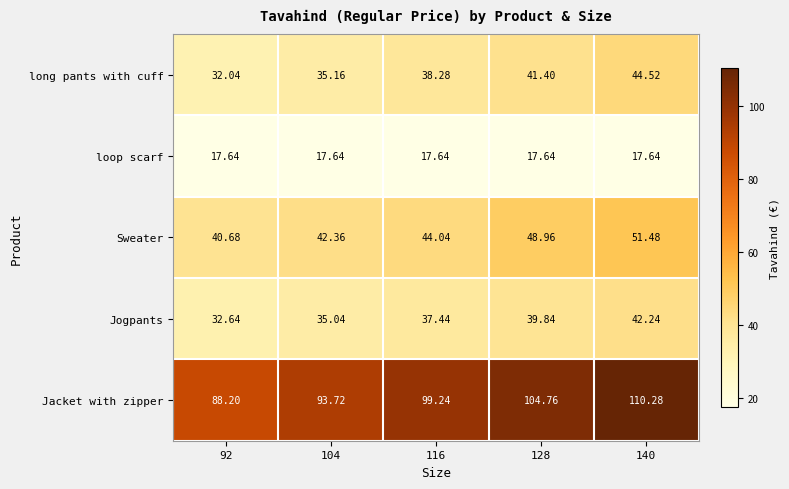

Between 128 and 140, which series saw the biggest shift?

Jacket with zipper